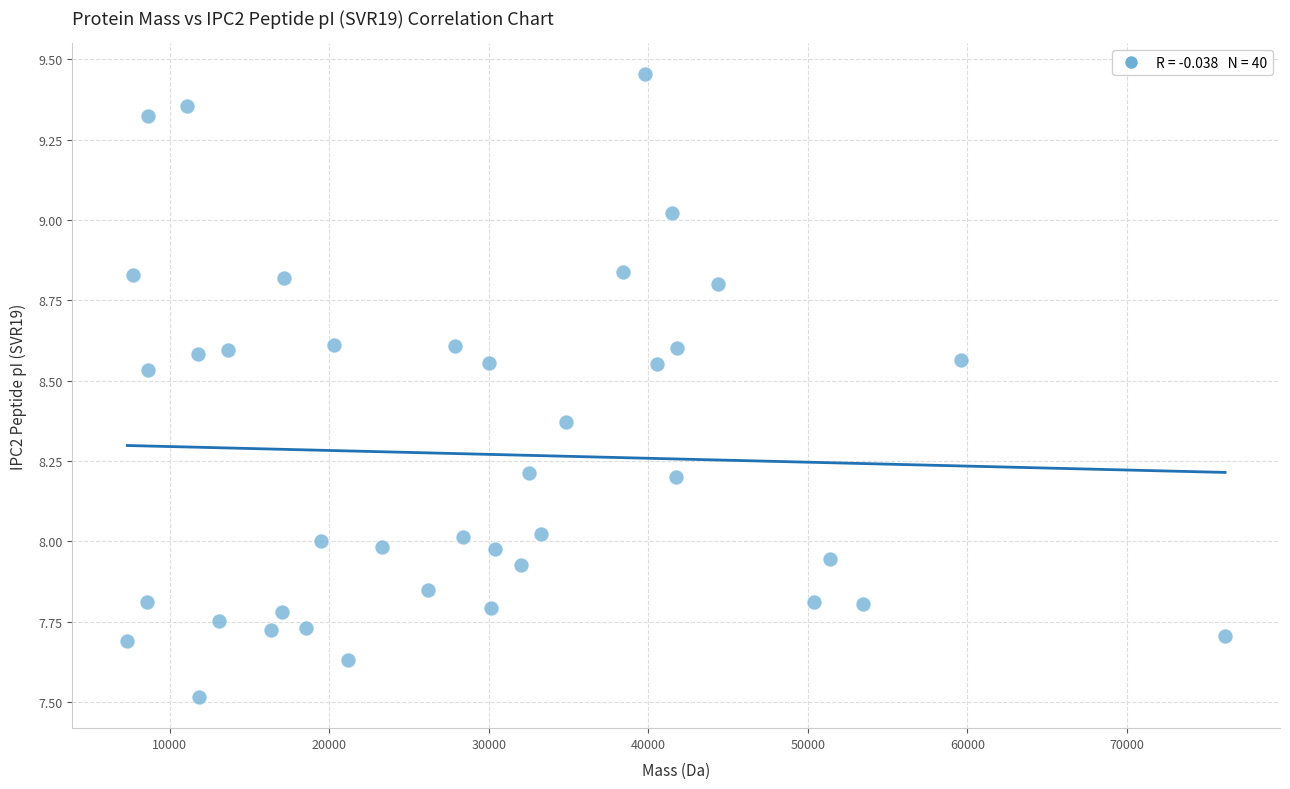

What is the range of X values (max minus min)?

68815.8